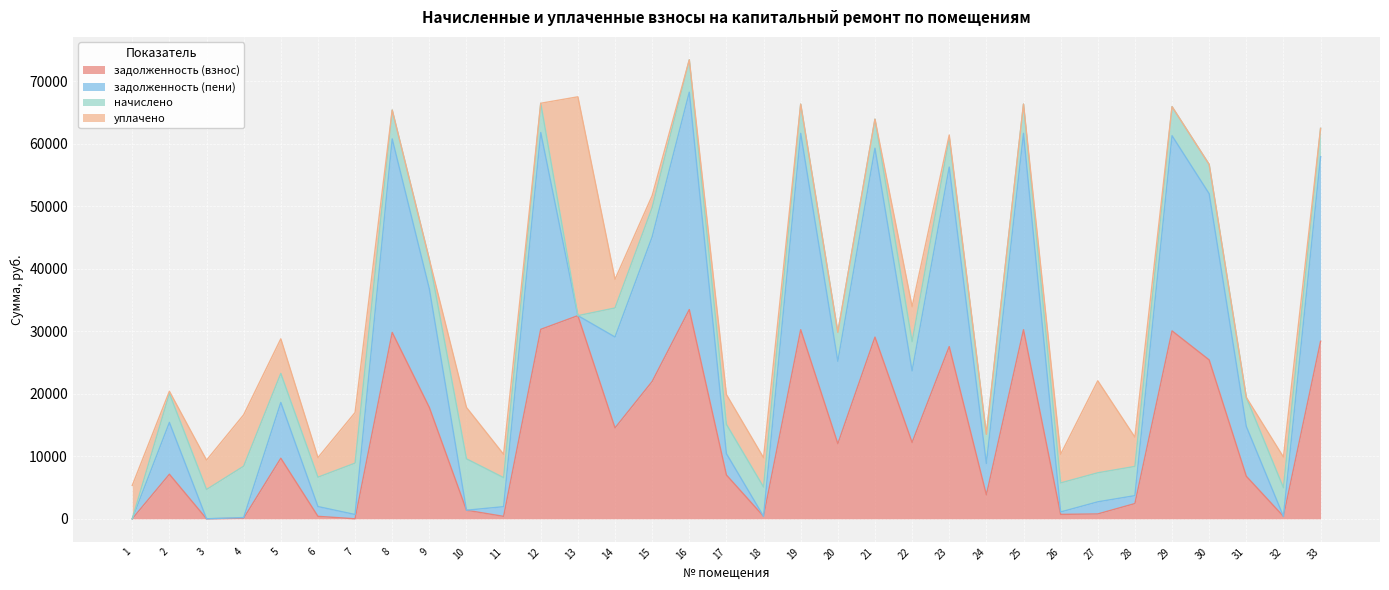

True or false: задолженность (пени) and задолженность (взнос) intersect in this chart.

False